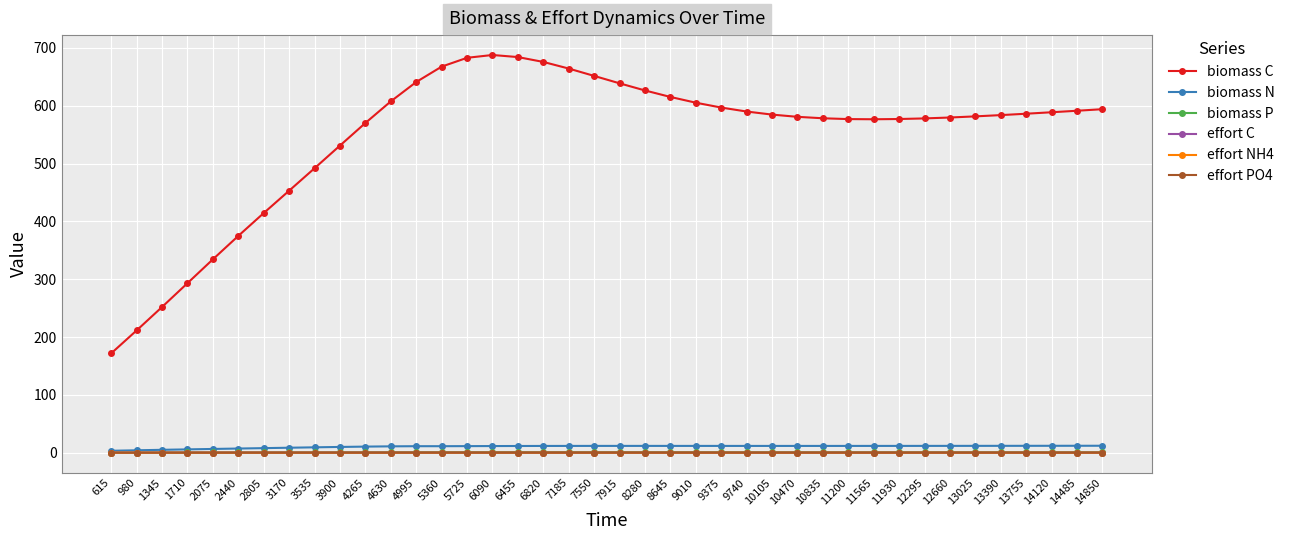

Which series has the largest total across all categories?

biomass C